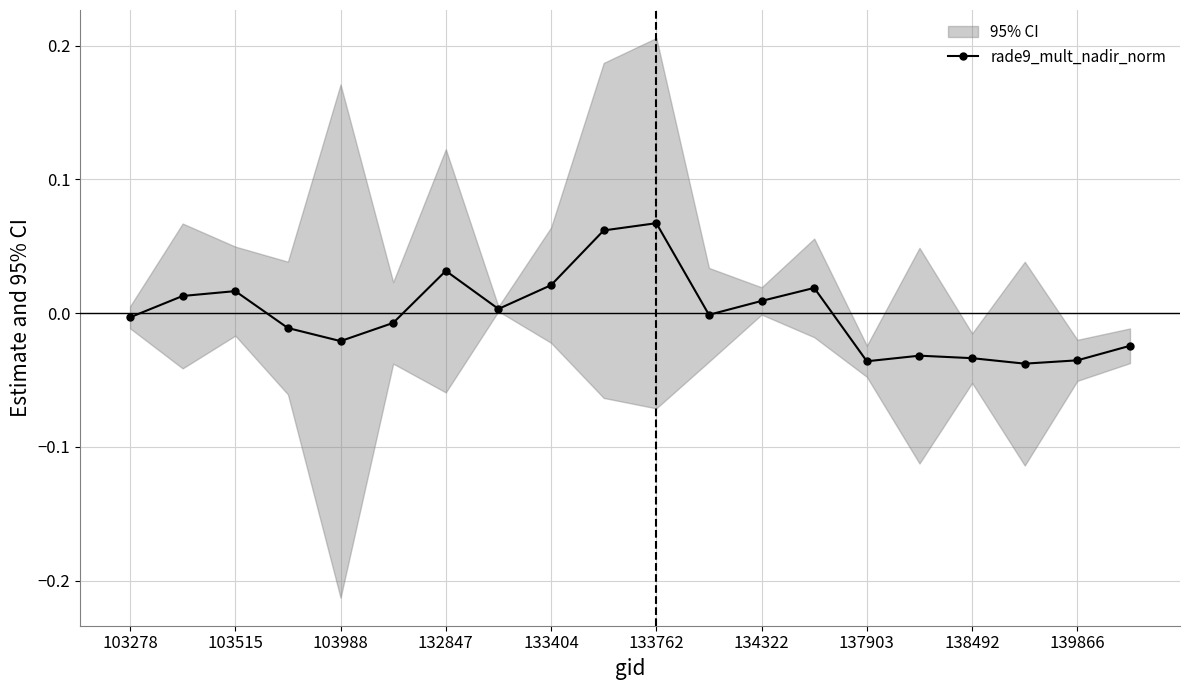

True or false: rade9_mult_nadir_norm has more than 2 interior local peaks.

True